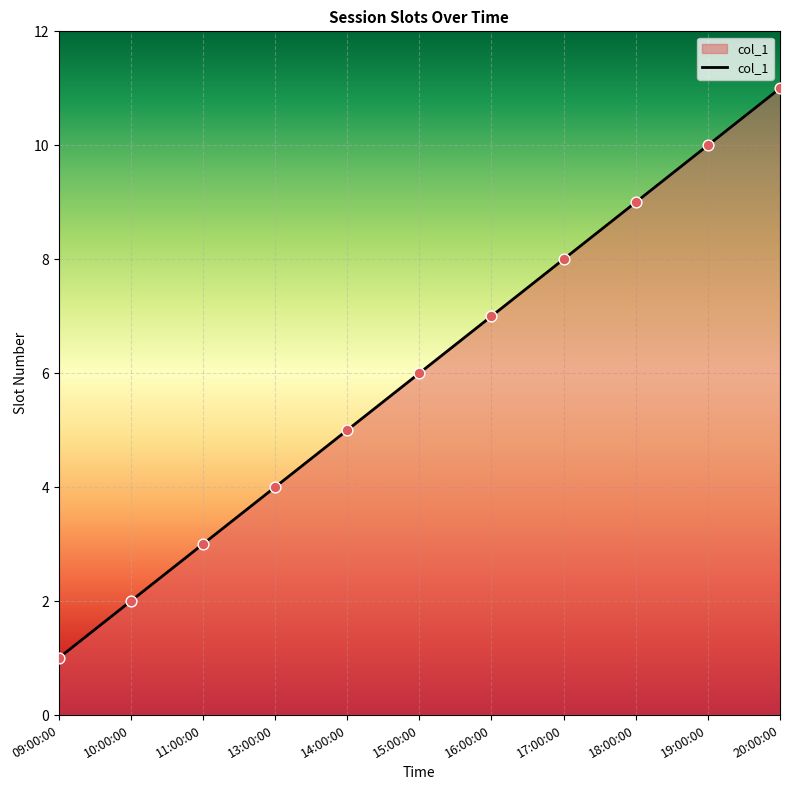

Between 15:00:00 and 17:00:00, which is larger?

17:00:00